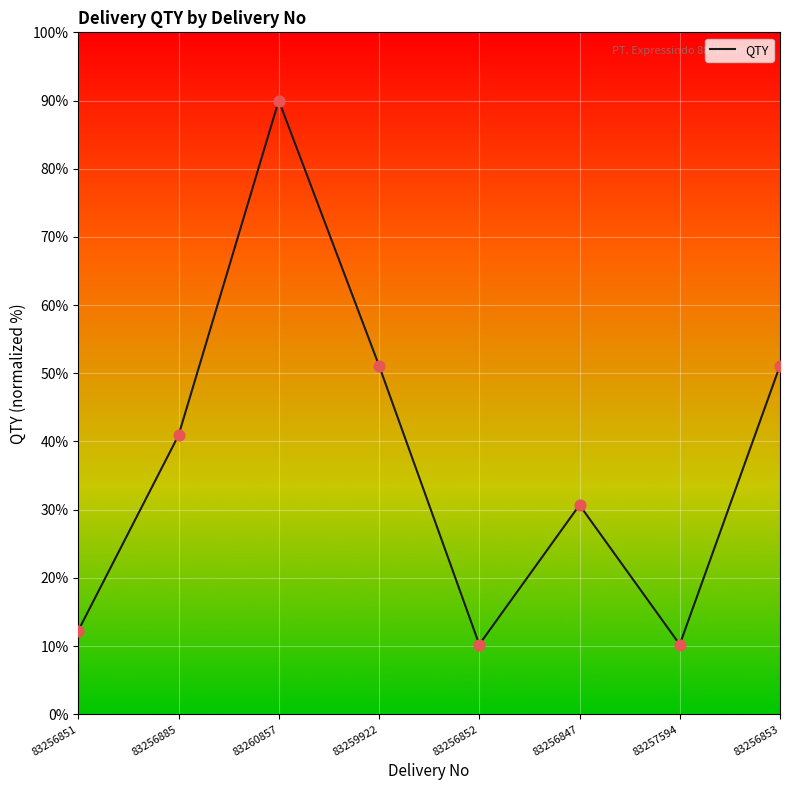

Between 83256853 and 83256885, which is larger?

83256853